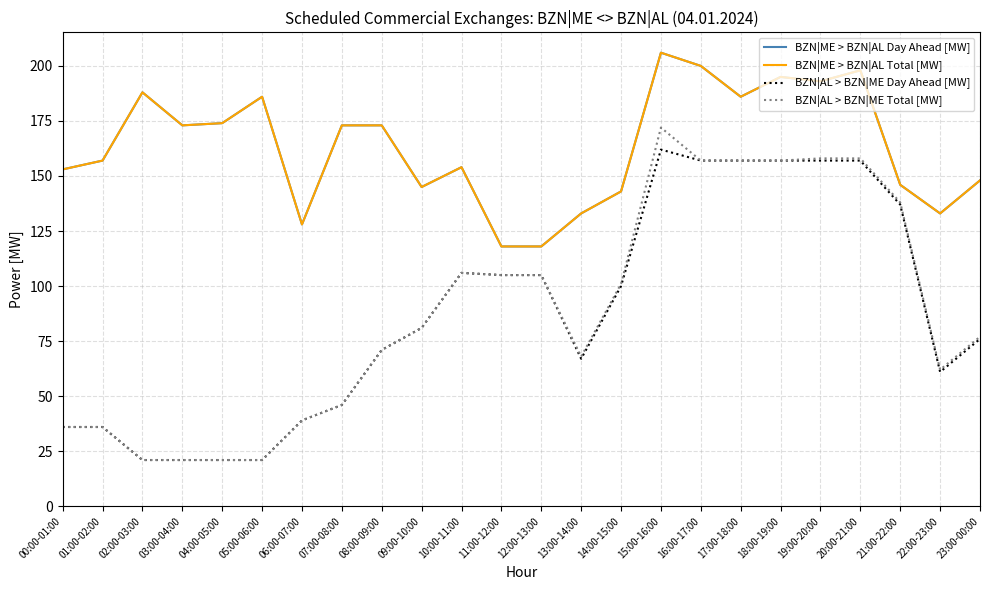

Which series changed the most between 13:00-14:00 and 22:00-23:00?

BZN|AL > BZN|ME Day Ahead [MW]